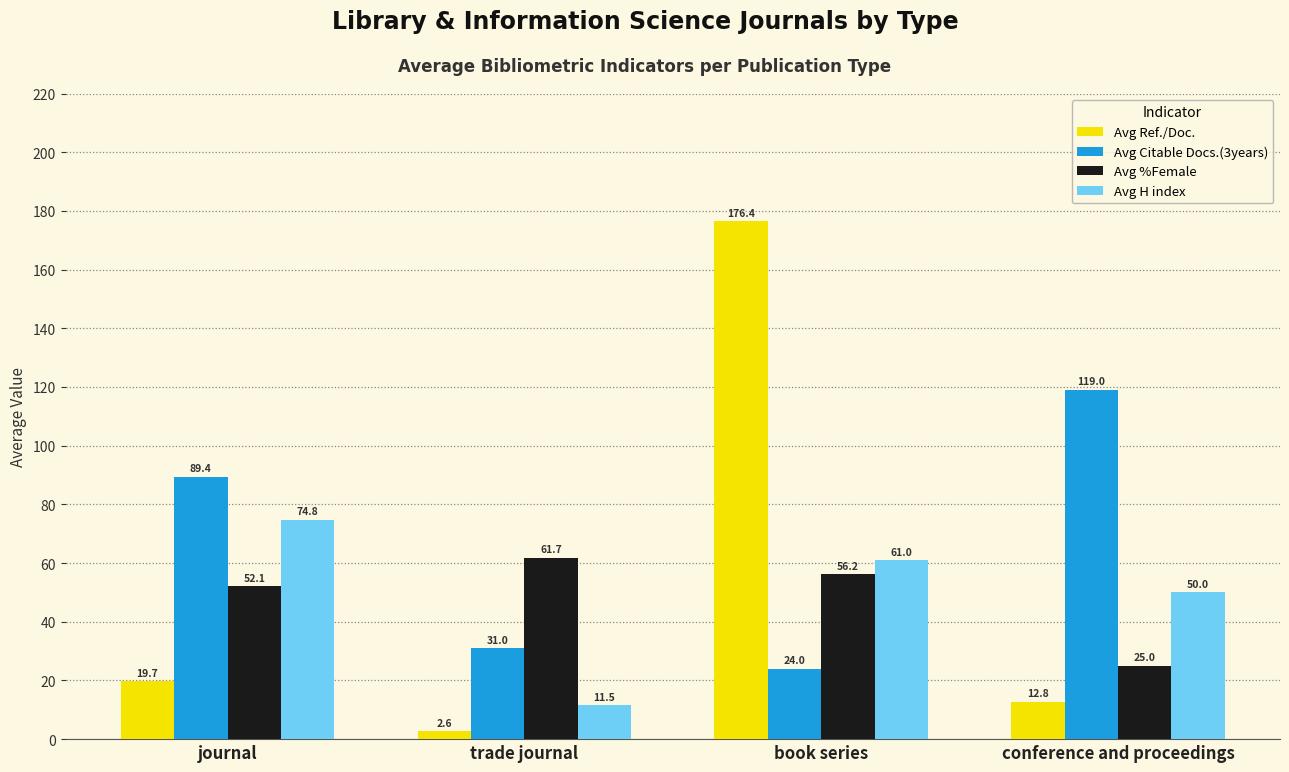

At which label does Avg %Female reach its peak?

trade journal